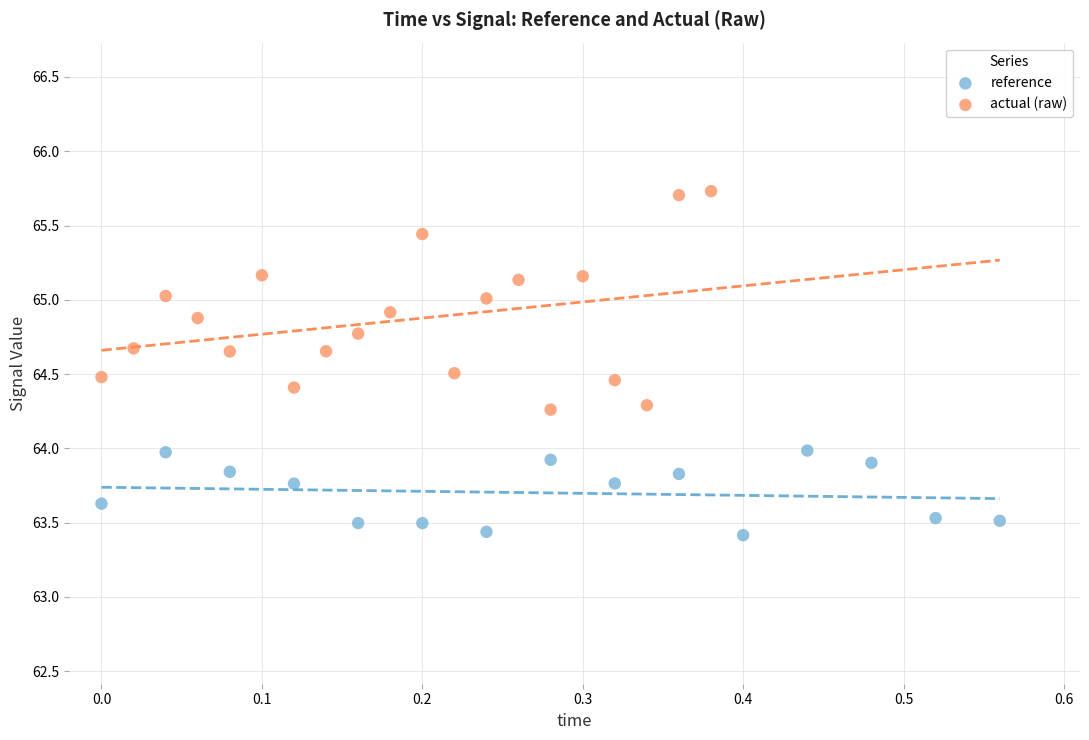

Which series has the largest Y range (max minus min)?

actual (raw)